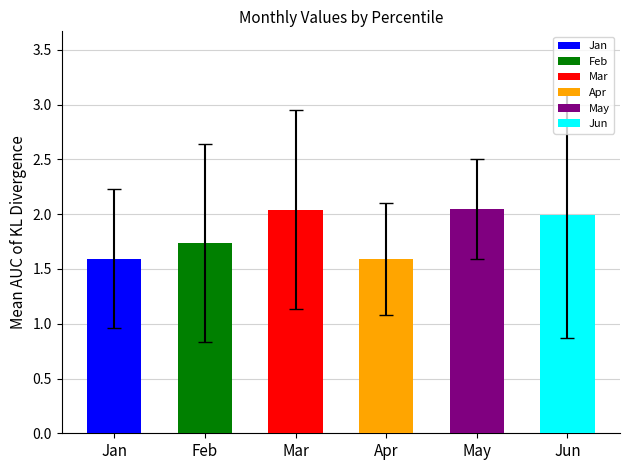

True or false: May has a value of 1.6 at pct25.

True